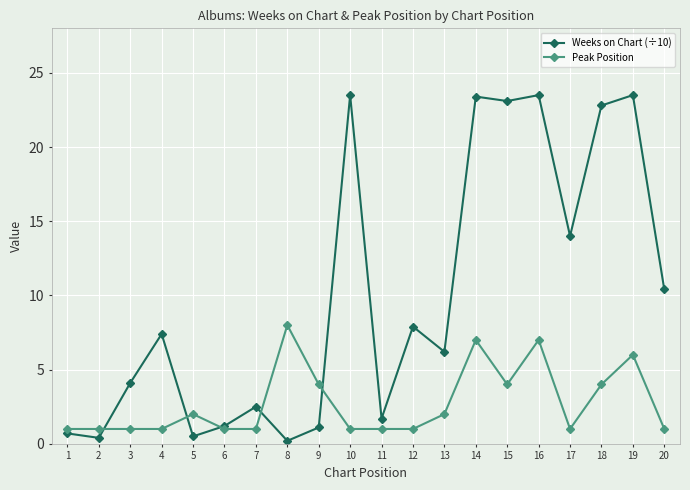

True or false: Weeks on Chart (÷10) has more than 2 interior local peaks.

True